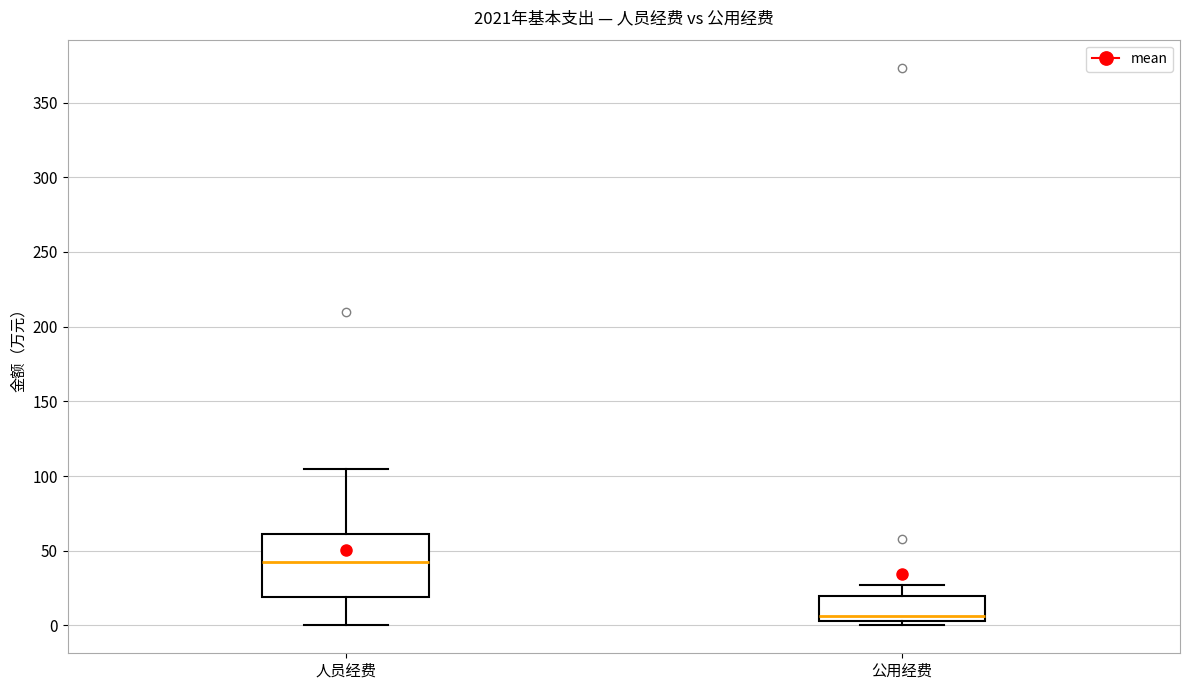

Comparing the boxes themselves (not the whiskers), which one is the tallest?

人员经费